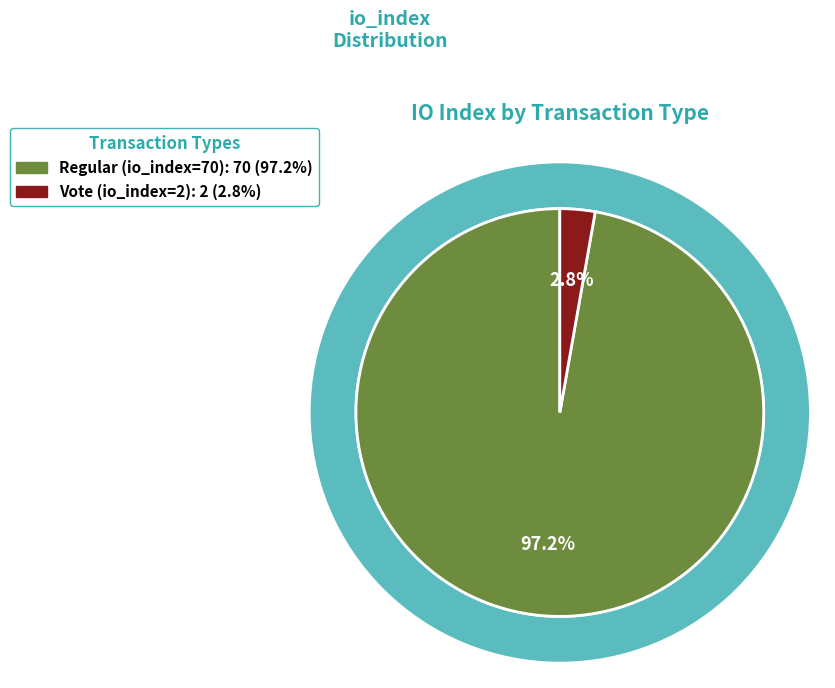

Is it true that Regular (io_index=70) is 89% of the pie?

False